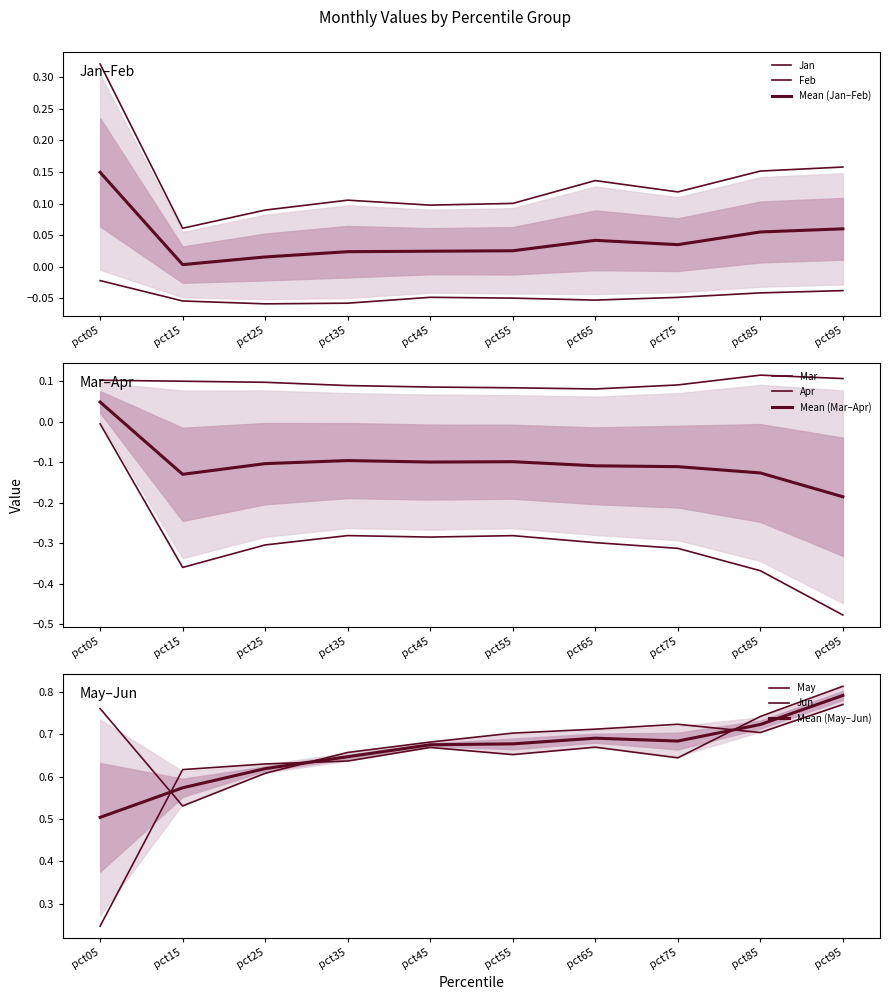

True or false: Feb has more than 0 interior local peaks.

True